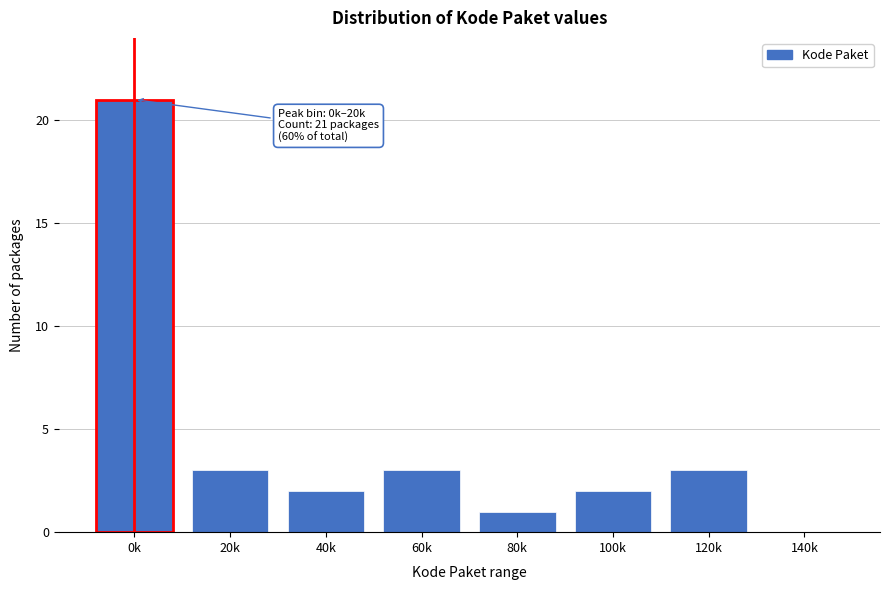

The chart shows a value of 2 at 100k. True or false?

True